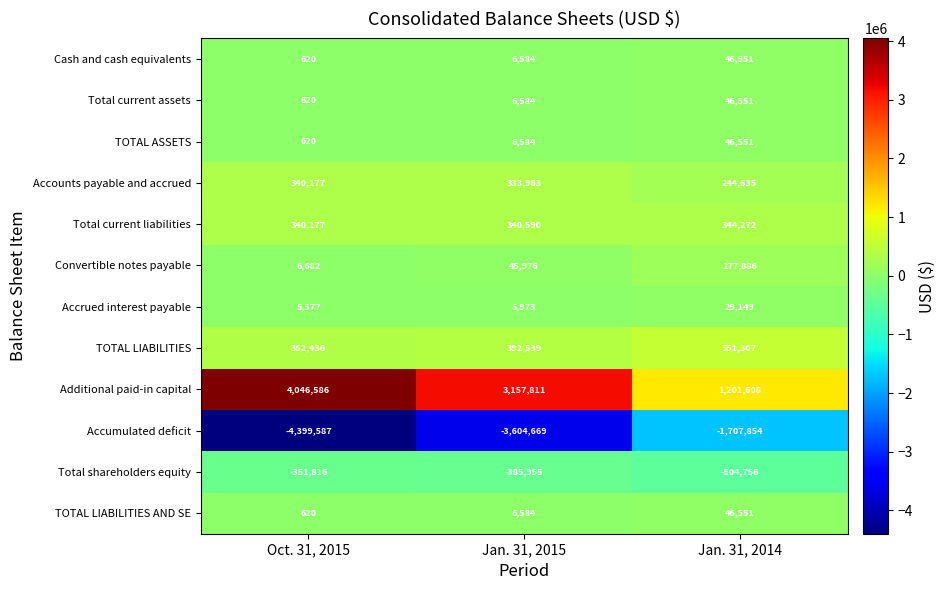

True or false: Accounts payable and accrued has a value of 244635 at Jan. 31, 2014.

True